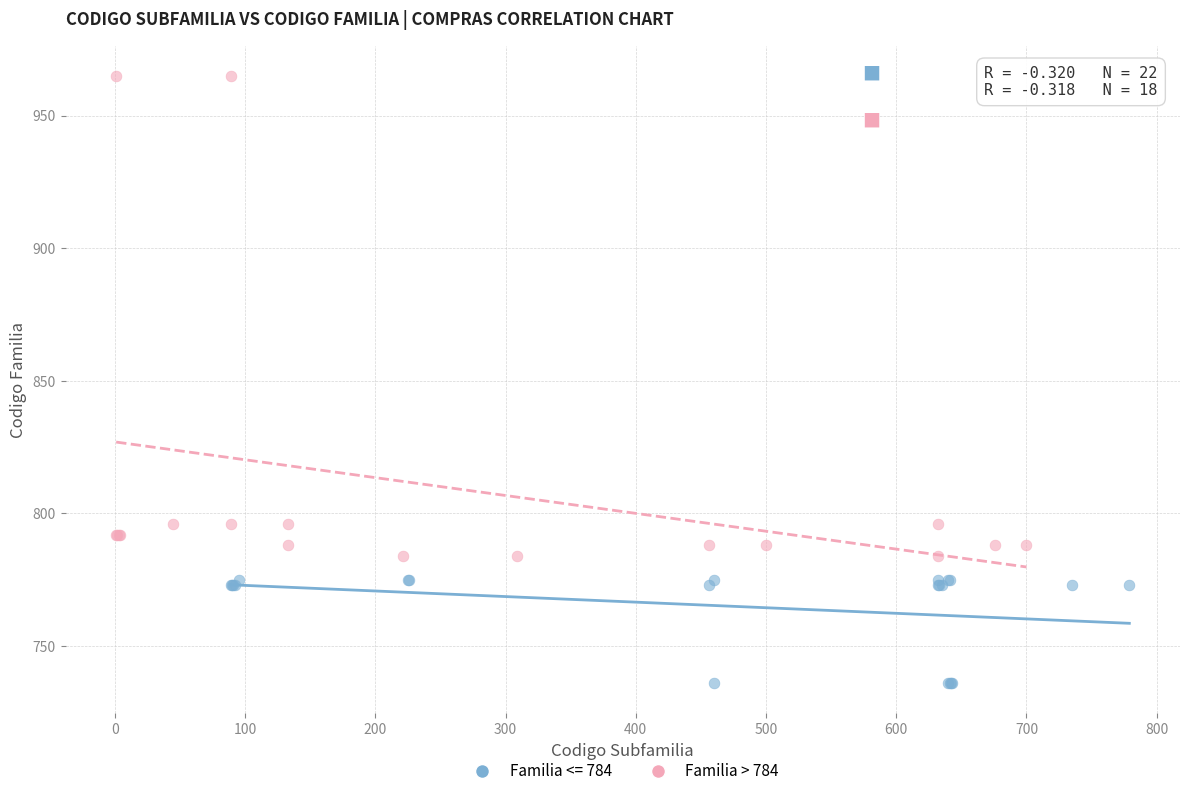

Which series has the largest Y range (max minus min)?

Familia > 784